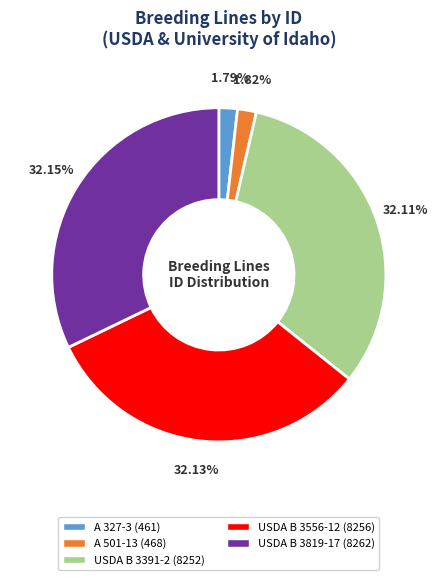

To the nearest percent, what is the combined percentage of USDA B 3391-2 and USDA B 3819-17?

64%